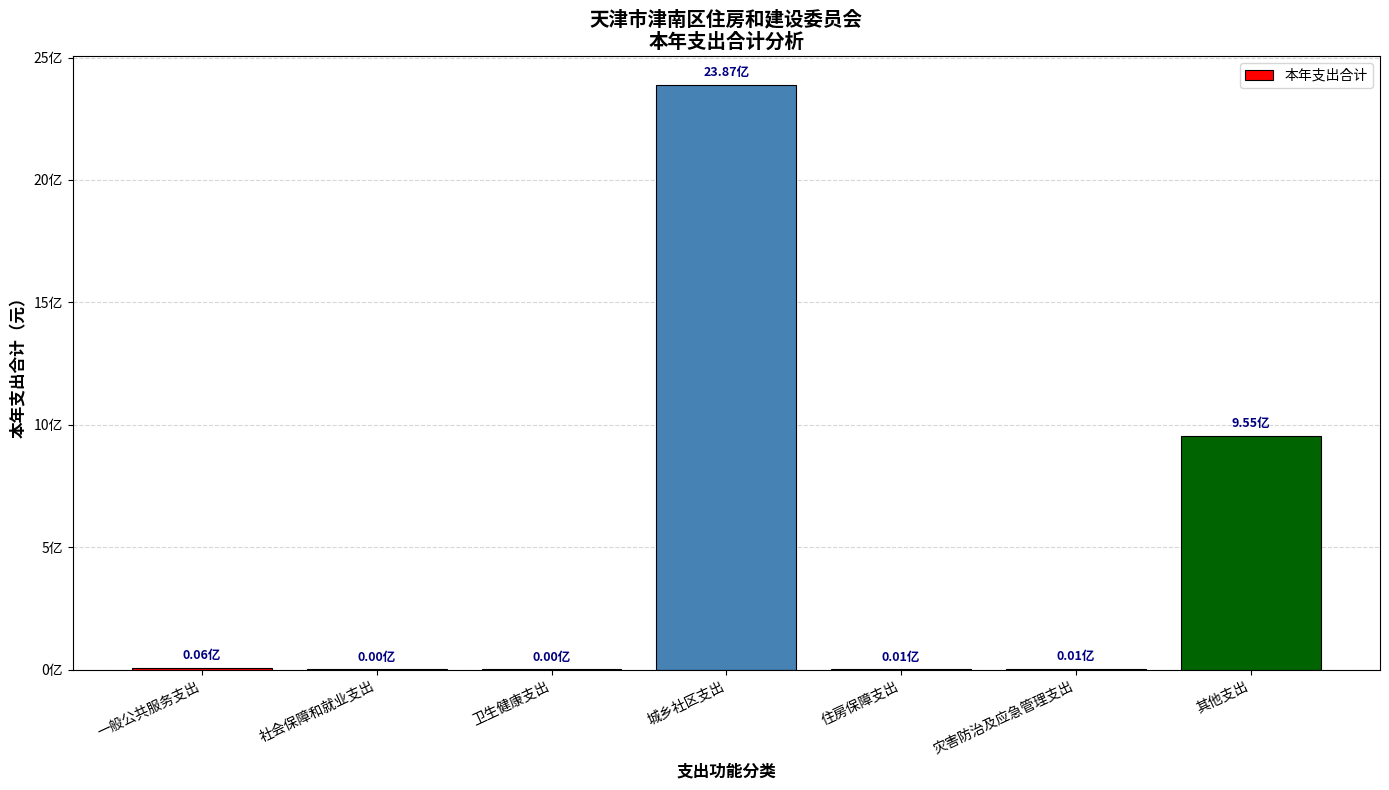

Count the number of data series in this chart.

1